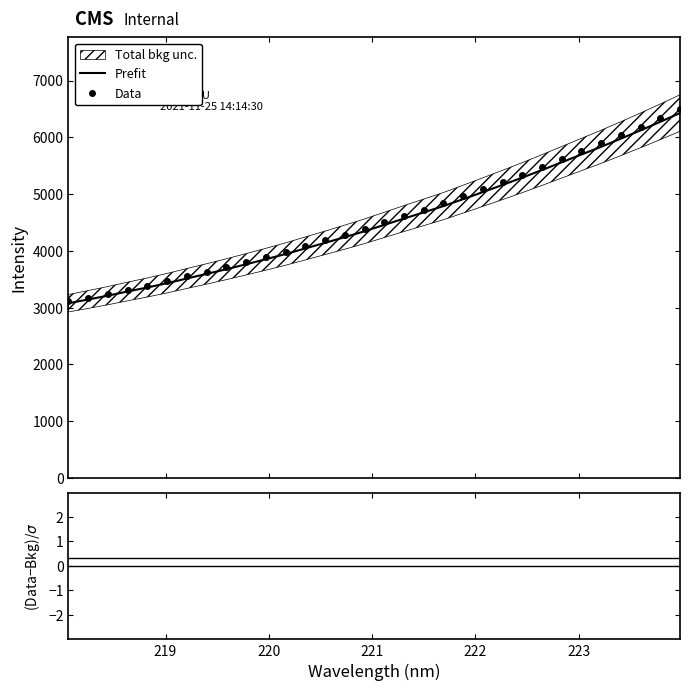

What is the sum of all (Data-Bkg)/σ values?

10.7